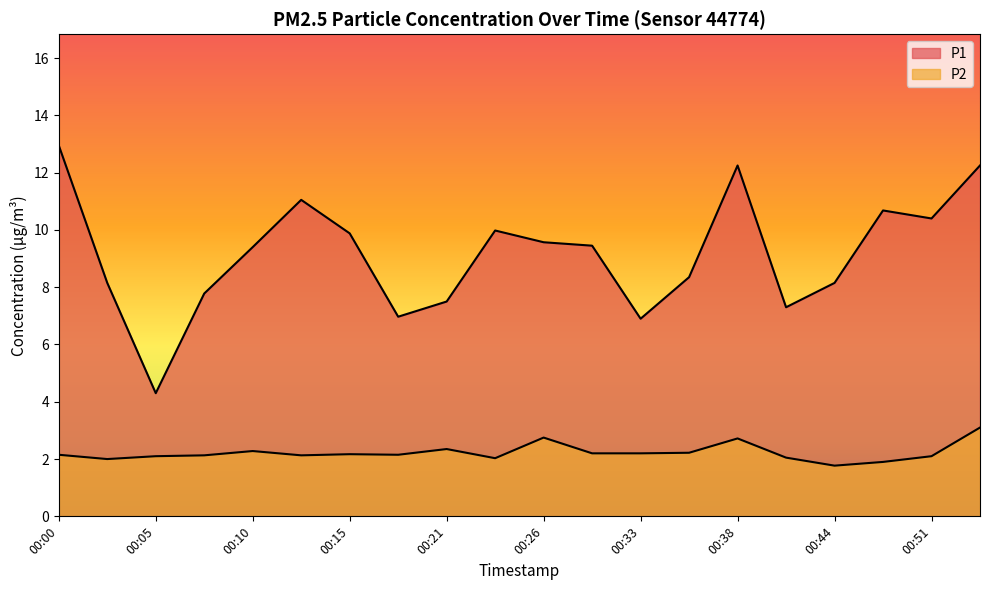

What is the minimum value shown in the chart?

1.8